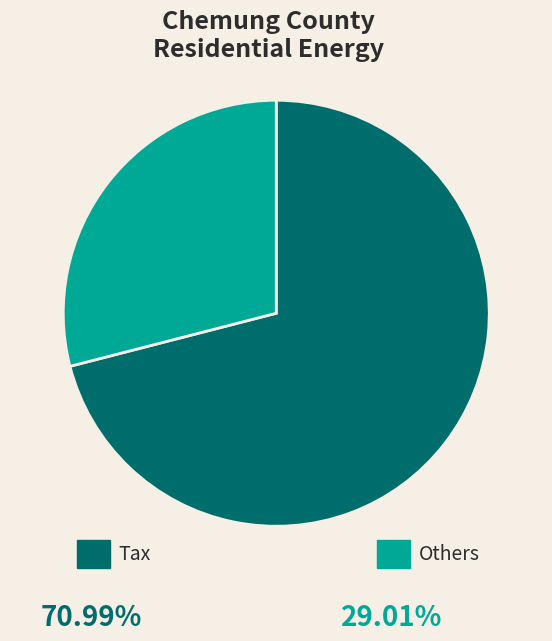

Does any single category account for the majority?

Yes